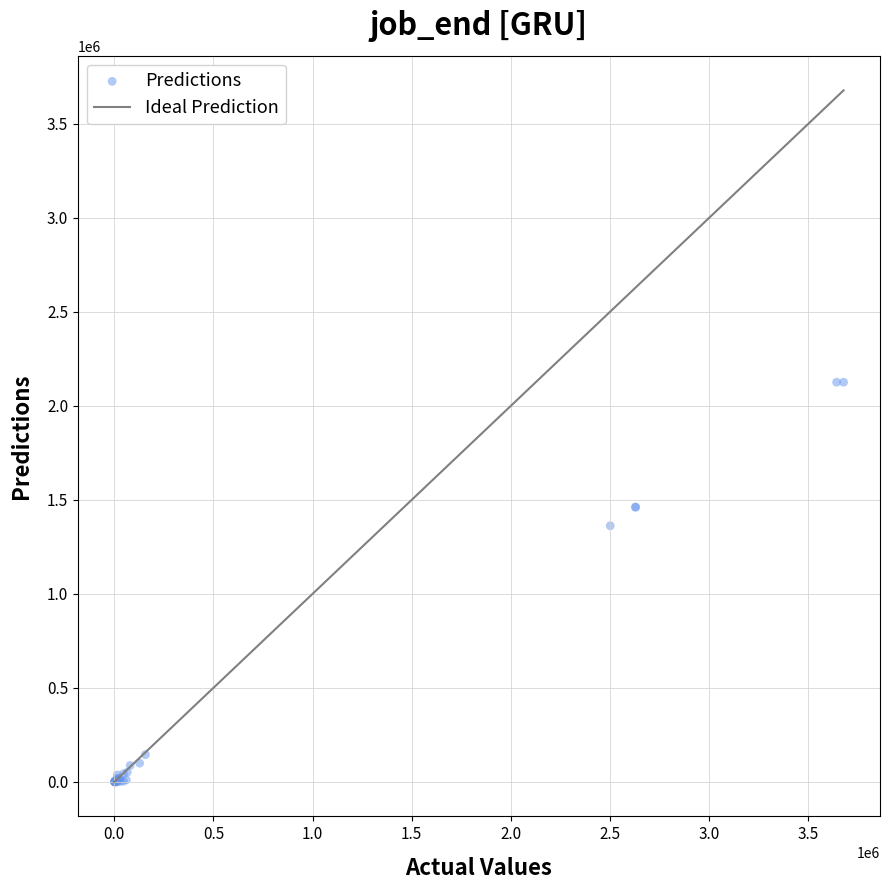

What Y value in the scatter plot is closest to 1062676?

1361851.5